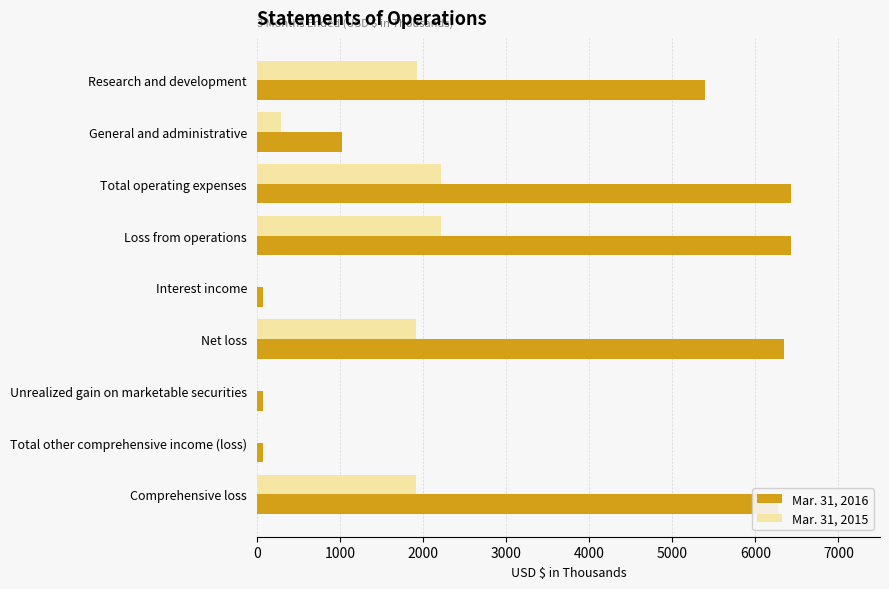

What is the maximum value shown in the chart?

6426